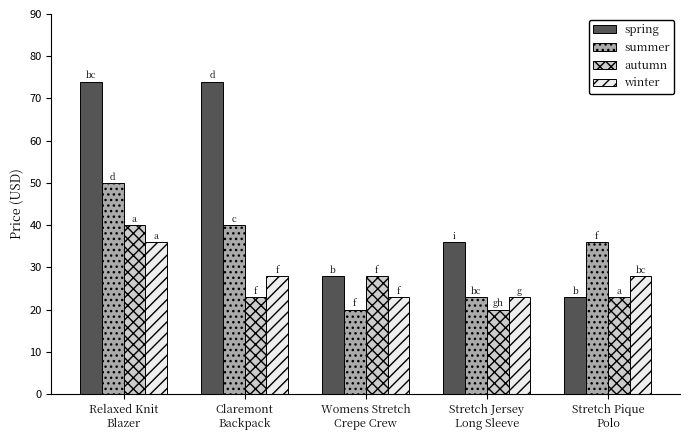

What is the greatest value displayed?

74.0